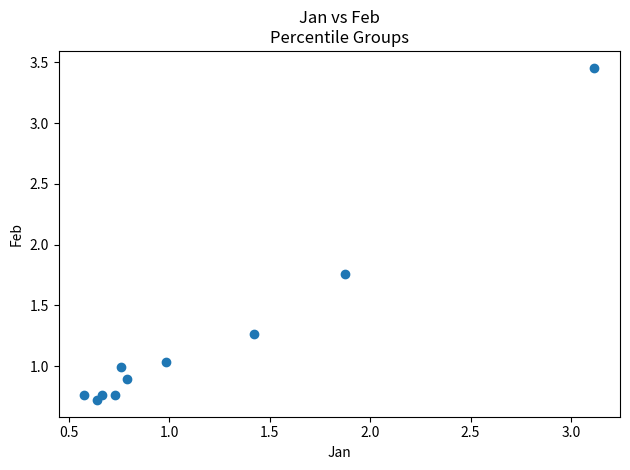

What is the average Y value?

1.2